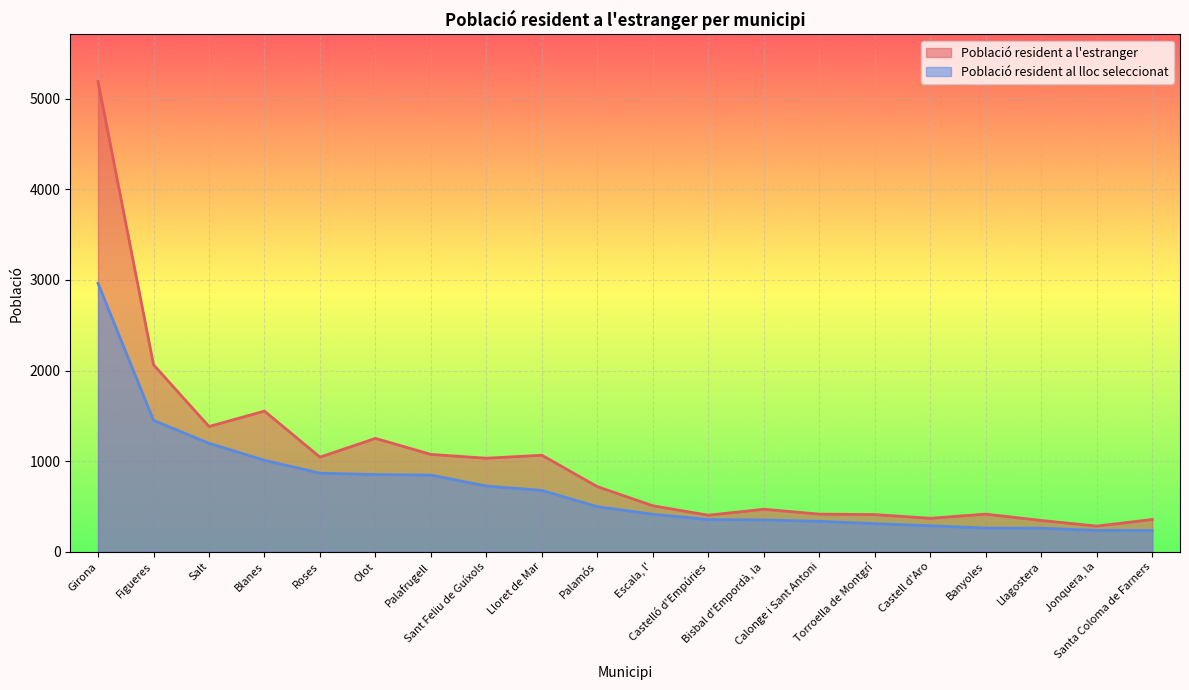

How many lines are shown in the chart?

2